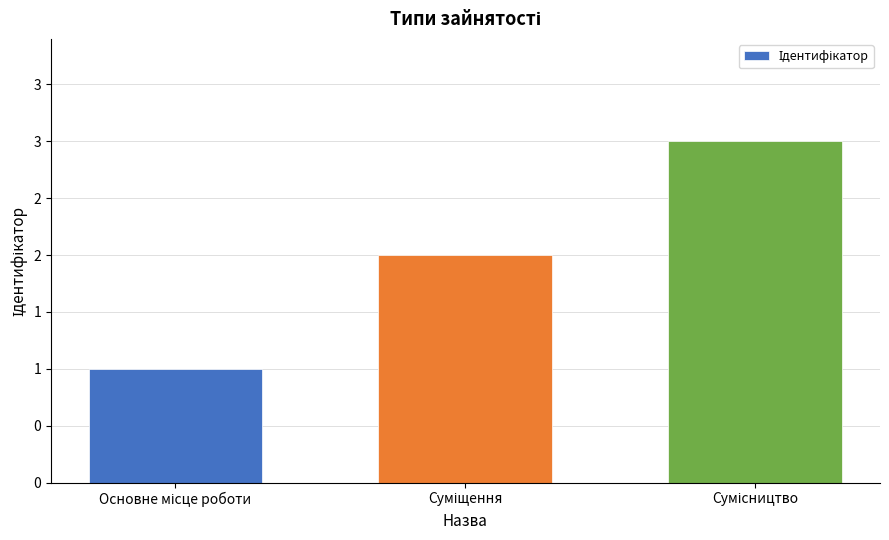

Which category has the lowest value across all series?

Основне місце роботи